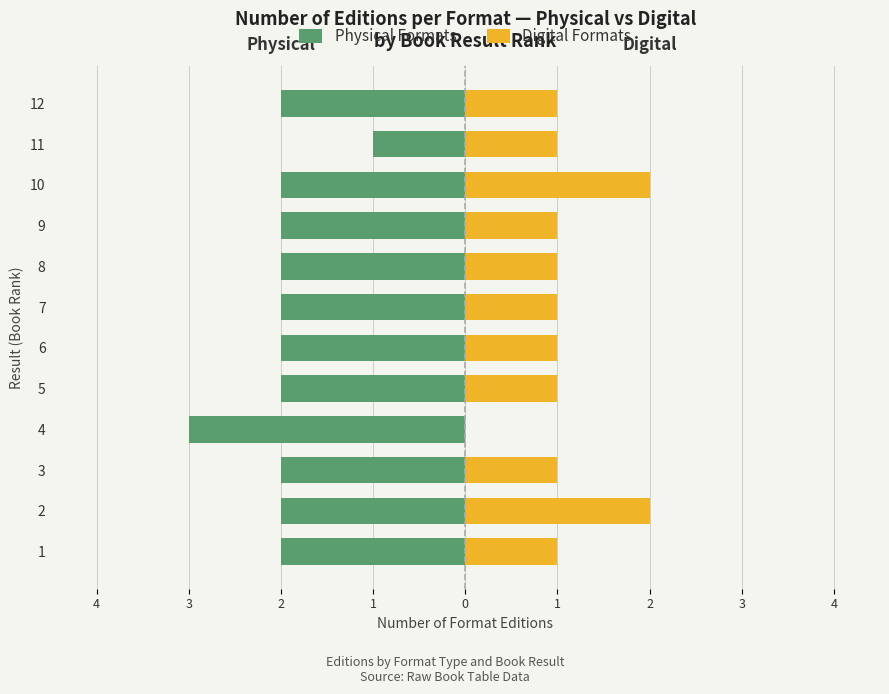

The Digital Formats series shows 0 at 11. True or false?

False